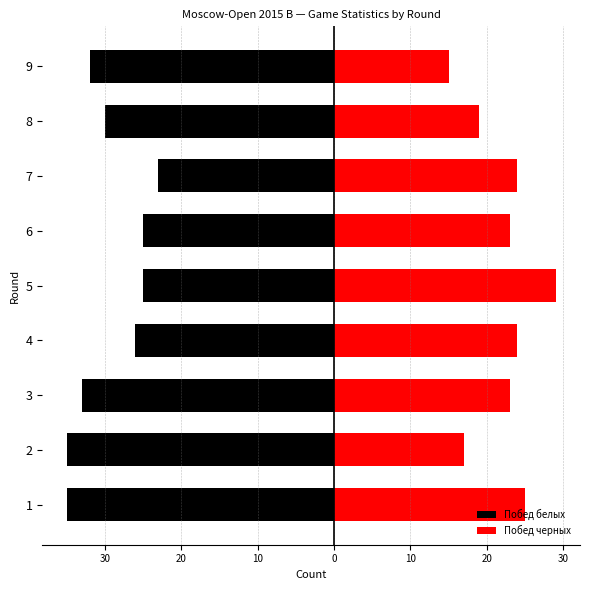

Is it true that Побед черных equals 35 at 1?

False